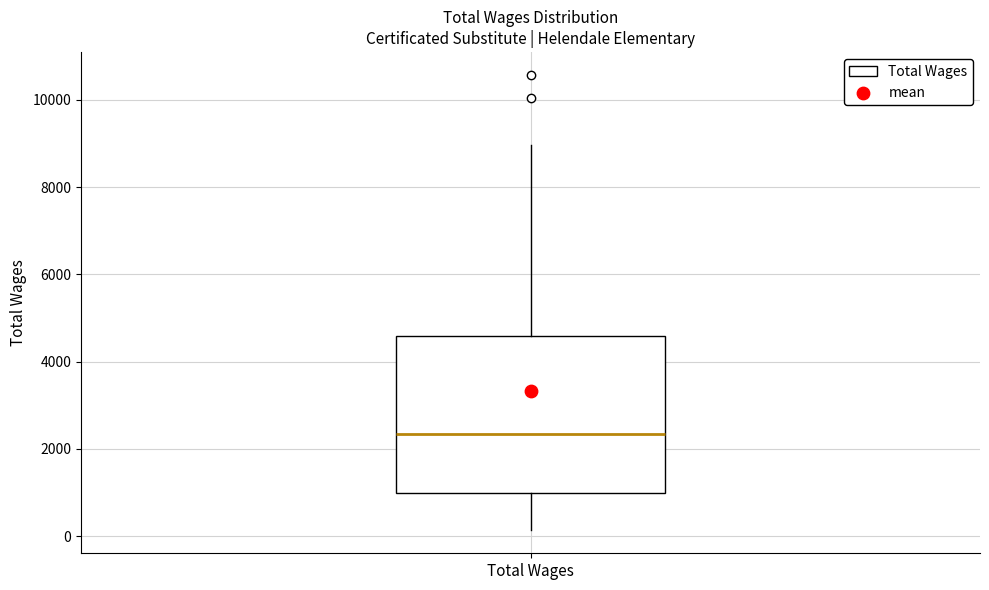

Transcribe this box plot: give where the median line is, the range the box spans, and where the two whiskers end, as read against the y-axis. The values are not printed on the chart, so give them approximately, as read against the axis.

median 2400, box 1000 to 4600, whiskers 200 to 9000